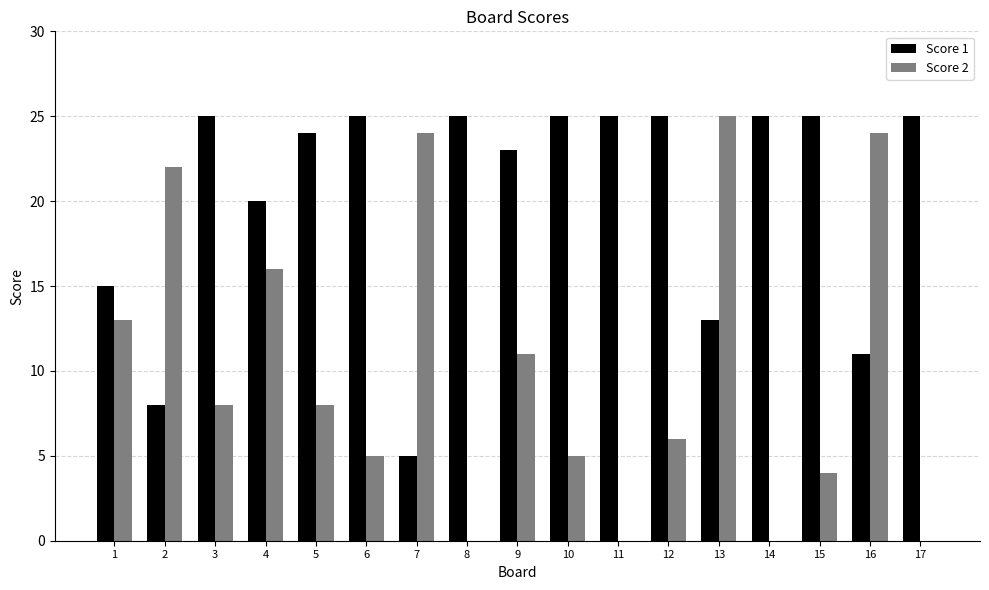

Which series has the largest range (max minus min)?

Score 2